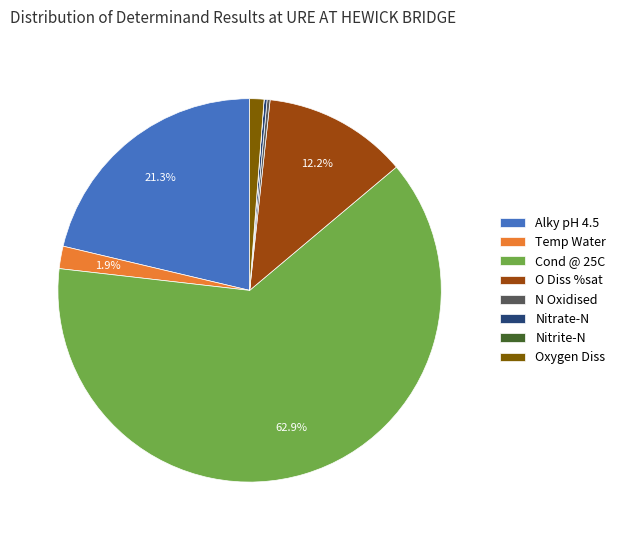

To the nearest percent, what is the combined percentage of Oxygen Diss and Alky pH 4.5?

22%